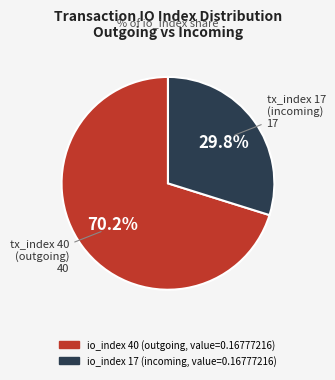

Does any single category account for the majority?

Yes